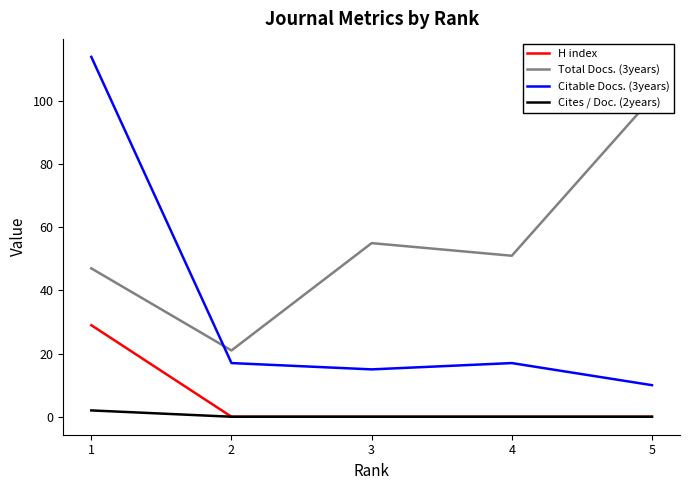

Reading left to right, list all the values displayed in this chart.

H index: 29	0	0	0	0
Total Docs. (3years): 47	21	55	51	101
Citable Docs. (3years): 114	17	15	17	10
Cites / Doc. (2years): 2	0	0	0	0